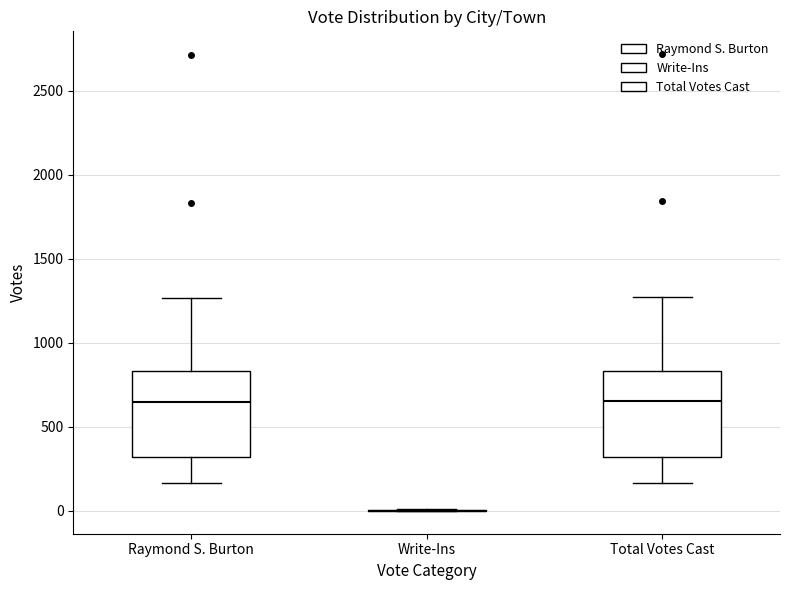

Reading left to right, read every box against the y-axis: the position of its median line, the range the box covers, and the ends of its whiskers. The values are not printed on the chart, so give them approximately, as read against the axis.

Raymond S. Burton: median 650, box 300 to 850, whiskers 150 to 1250
Write-Ins: box collapsed to a line at 0, whiskers 0 to 0
Total Votes Cast: median 650, box 300 to 850, whiskers 150 to 1250